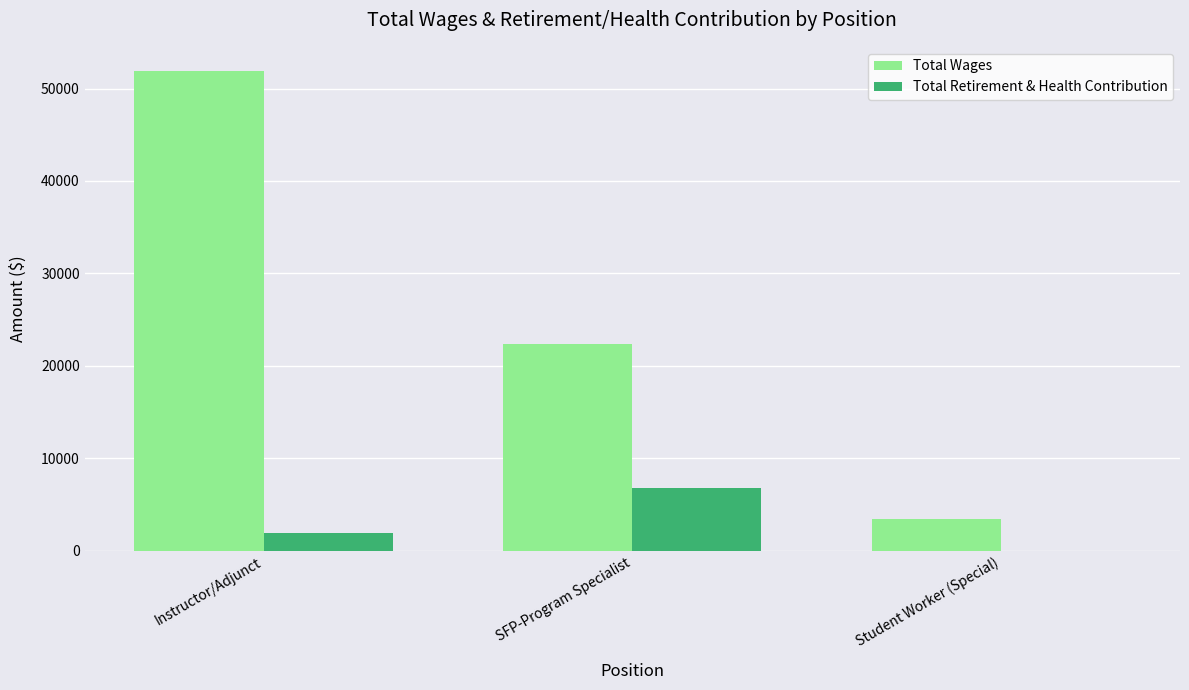

Between Instructor/Adjunct and SFP-Program Specialist, which series saw the biggest shift?

Total Wages